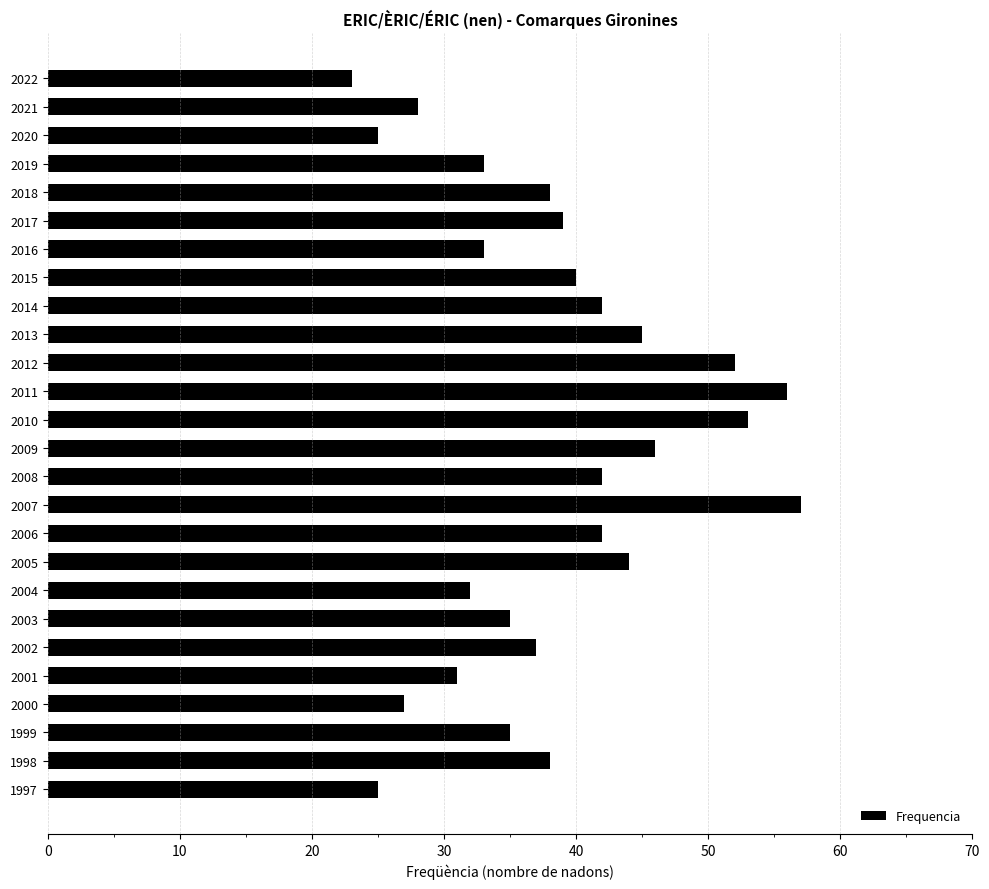

What is the sum of all values?

998